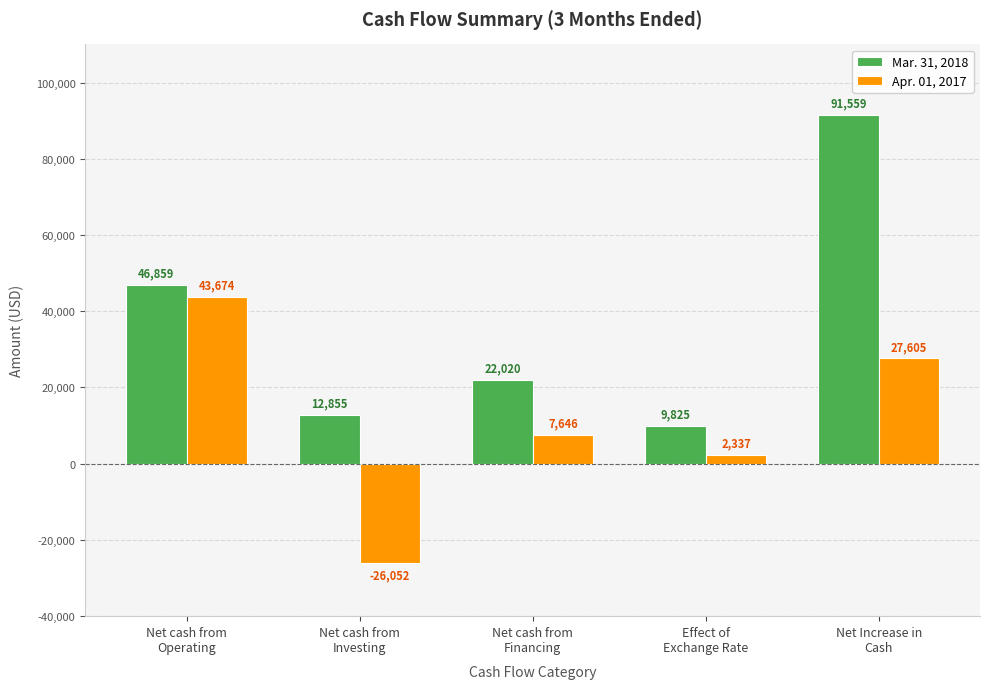

At which category is the sum across all series the highest?

Net Increase in
Cash